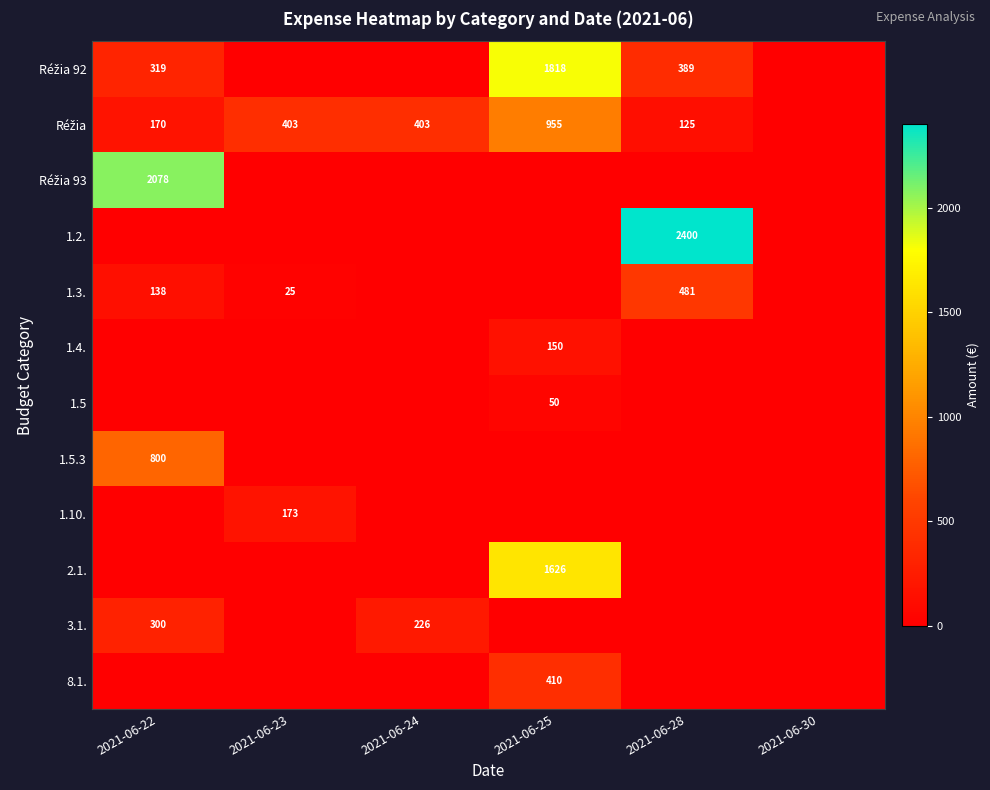

How many data points does each series have?

6